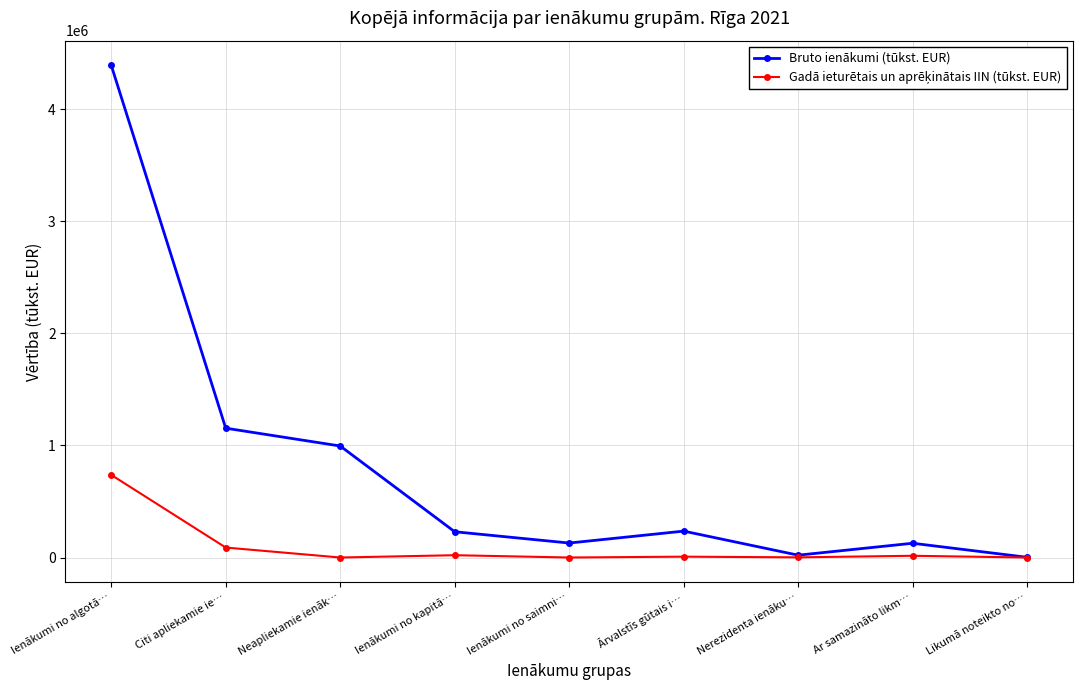

How many lines are shown in the chart?

2